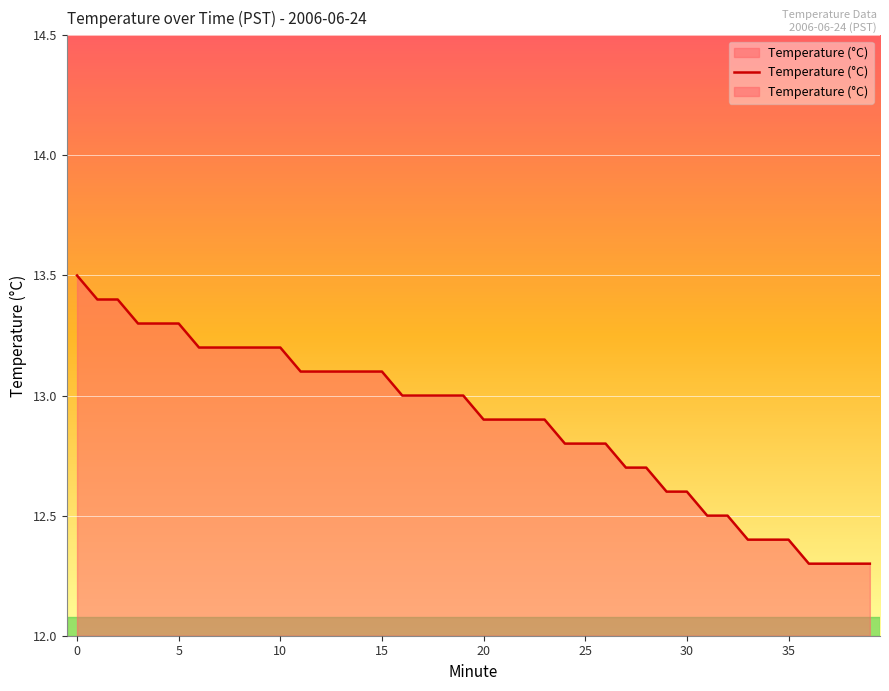

How many data points are less than 13?

20